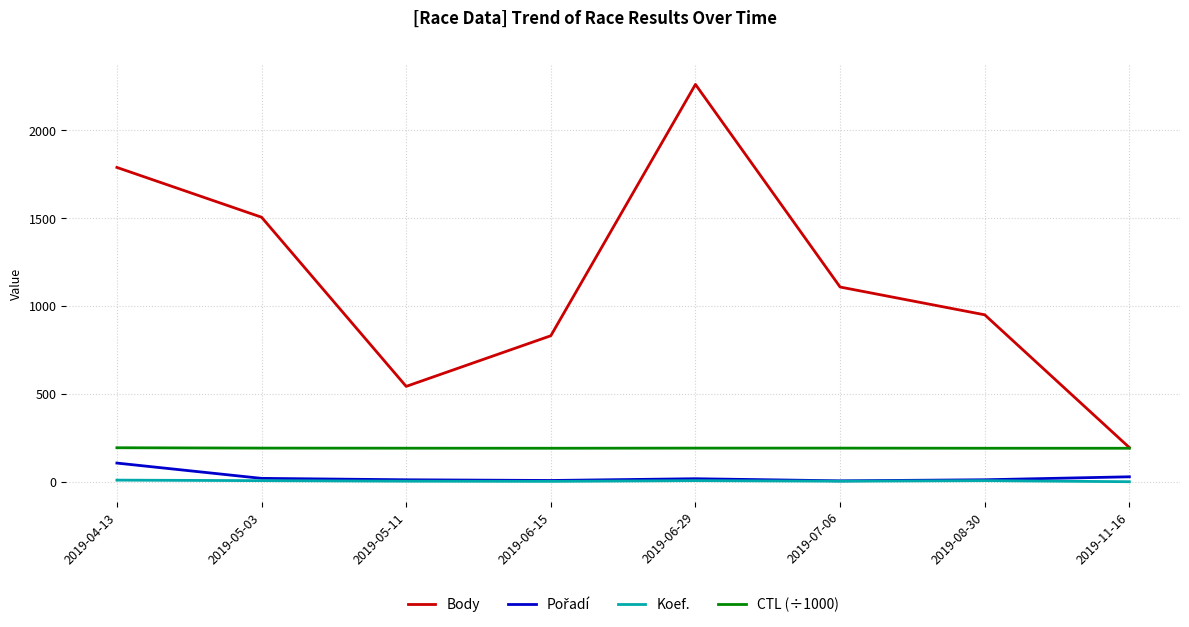

How many distinct data groups are displayed?

4